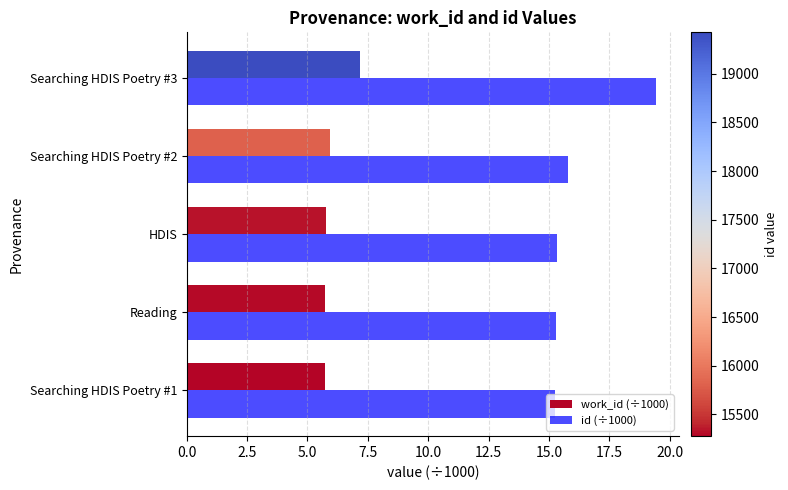

What is the difference between the second highest and second lowest values in the work_id (÷1000) series?

0.2